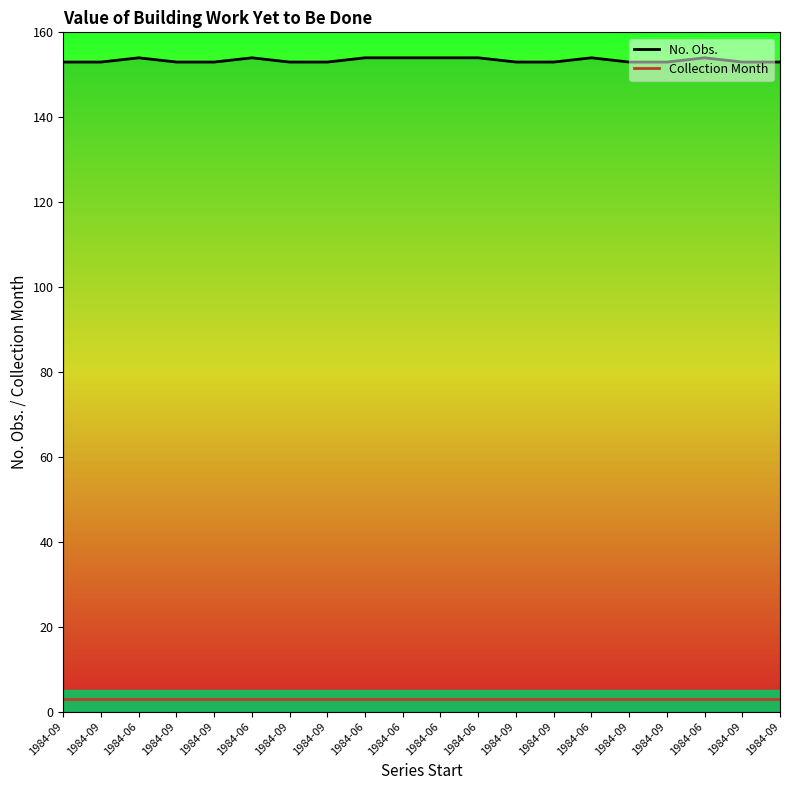

Does the chart display data point markers on the line(s)?

No